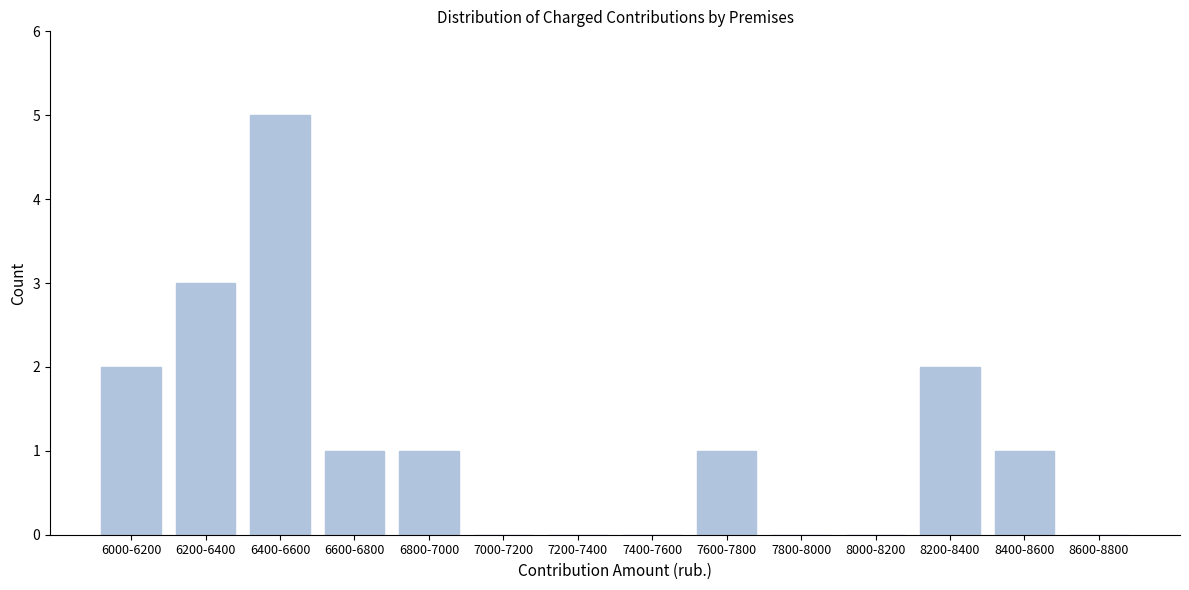

Reading left to right, extract all data points from this chart.

6000-6200=2	6200-6400=3	6400-6600=5	6600-6800=1	6800-7000=1	7000-7200=0	7200-7400=0	7400-7600=0	7600-7800=1	7800-8000=0	8000-8200=0	8200-8400=2	8400-8600=1	8600-8800=0